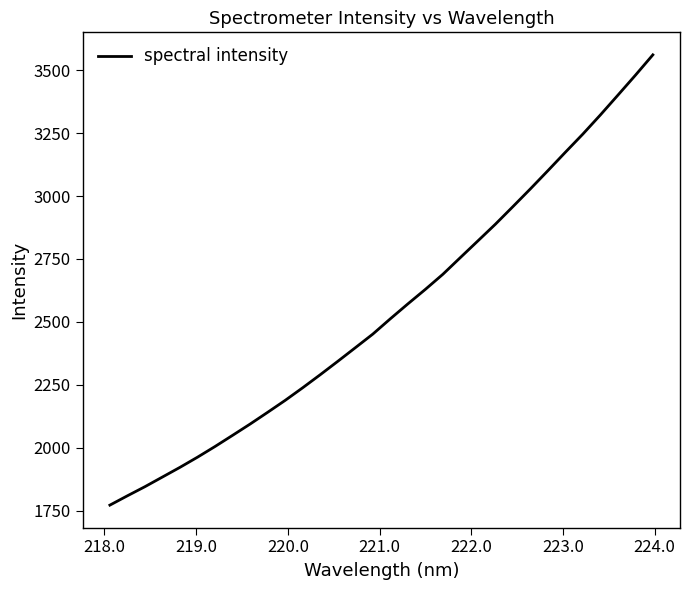

What is the smallest value displayed?

1771.6